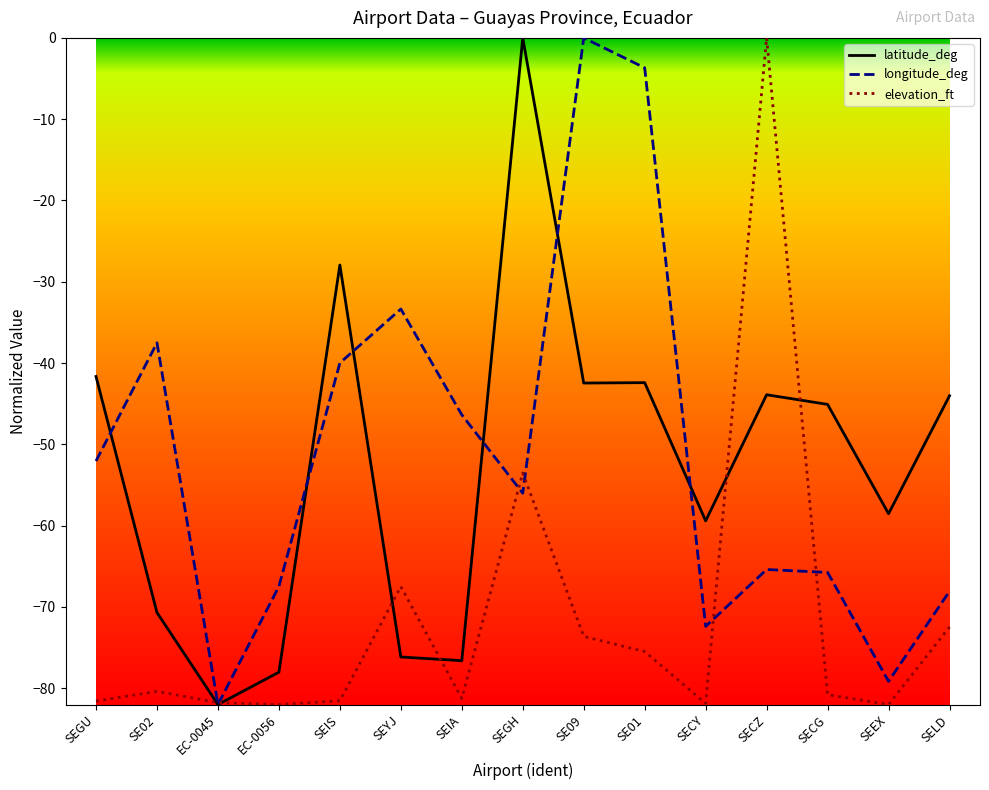

What is the approximate value of longitude_deg at SEIS?

-40.0